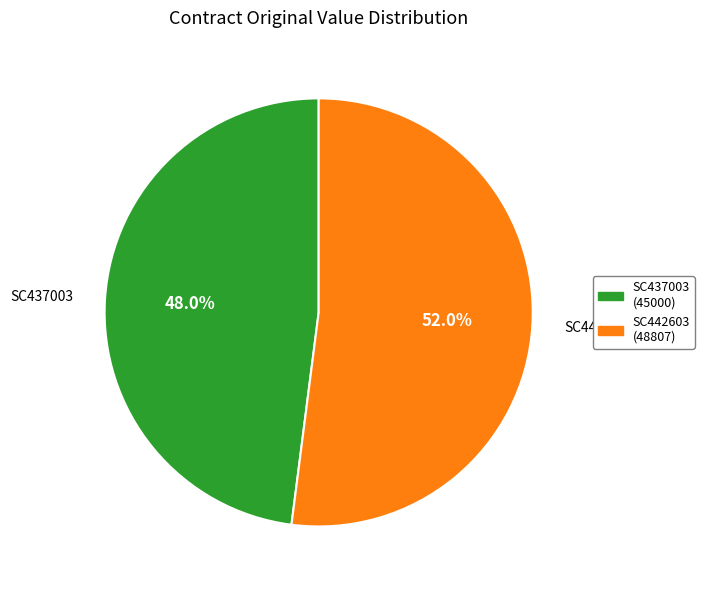

To the nearest percent, what is the difference between the SC442603 and SC437003 slice percentages?

4%